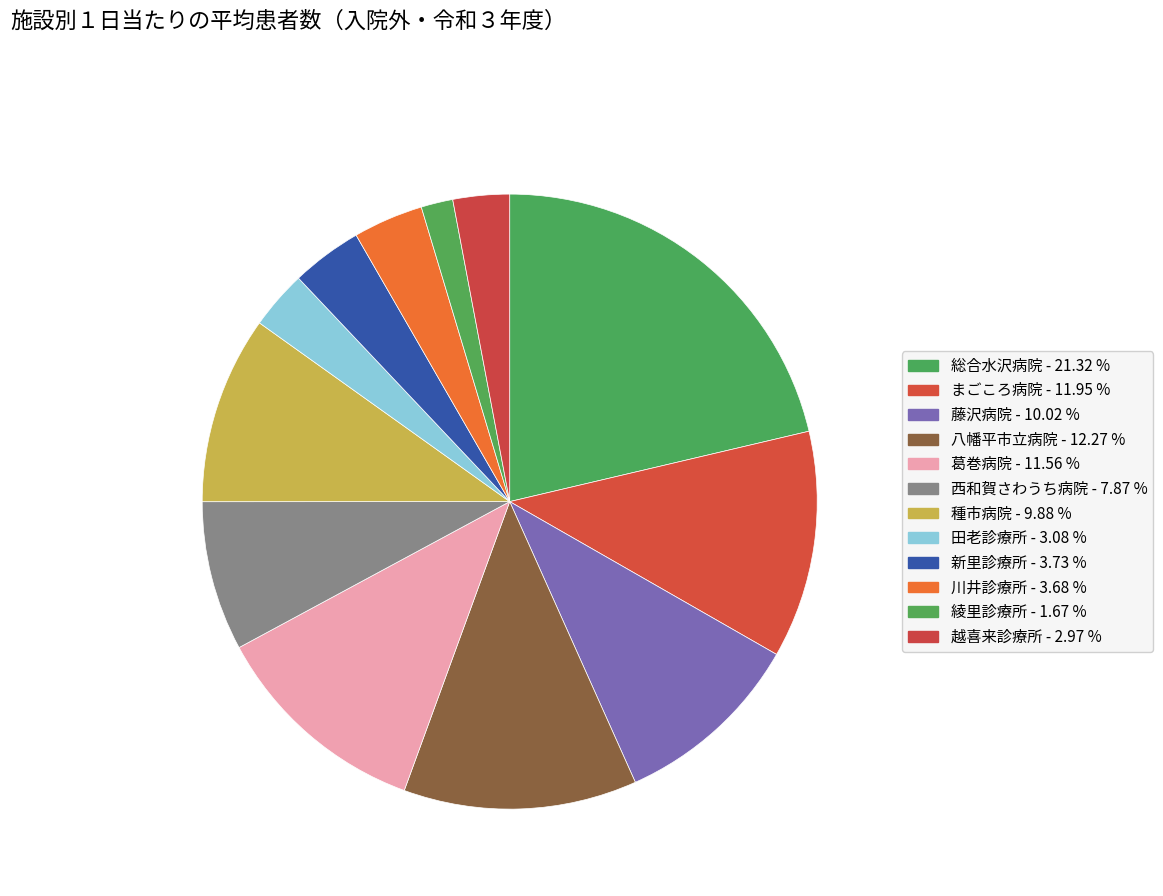

Do 総合水沢病院 and まごころ病院 together represent more than half of the pie?

No